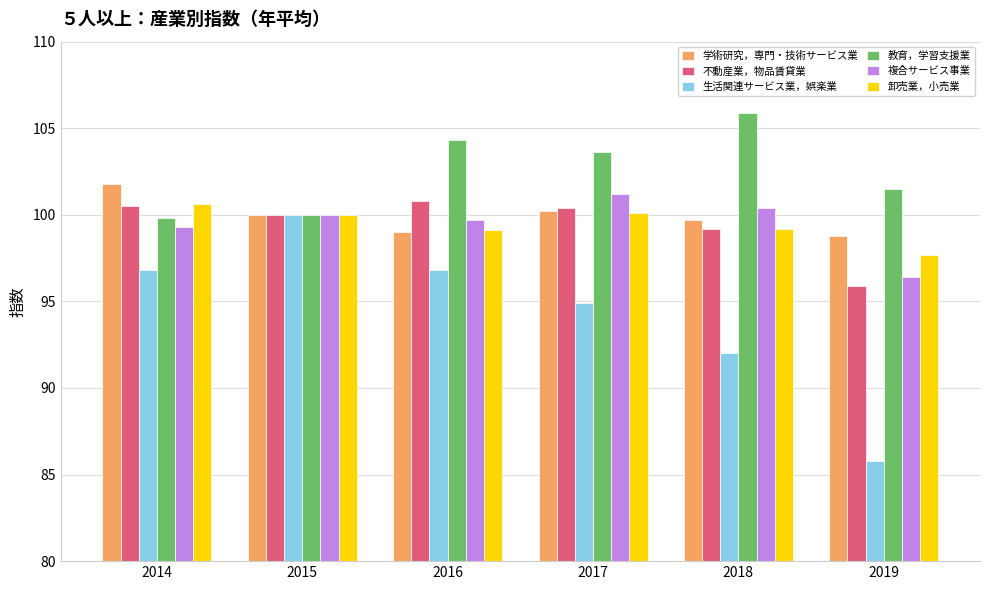

Count the number of data series in this chart.

6